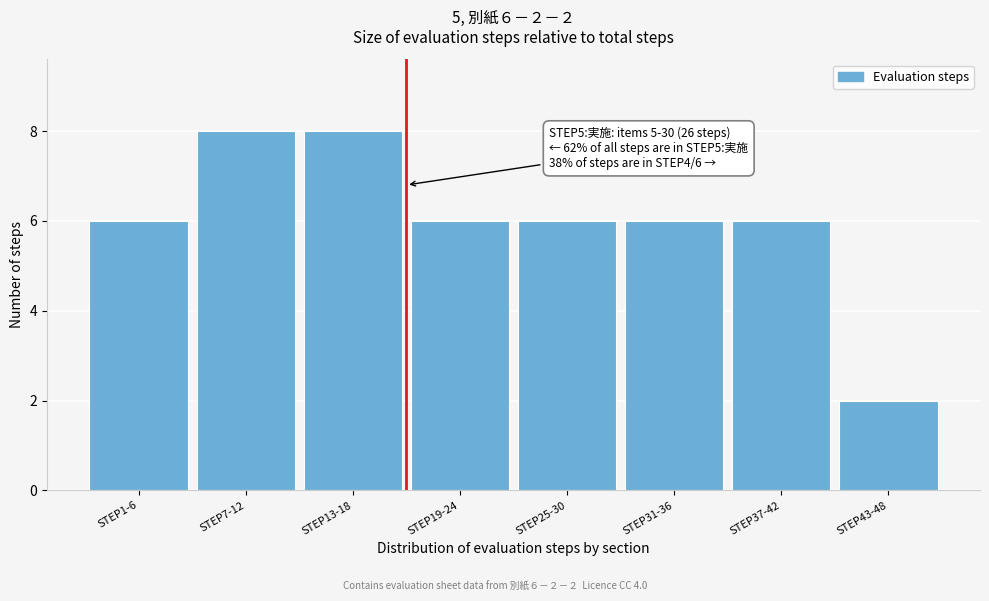

Reading left to right, list all the values displayed in this chart.

STEP1-6=6	STEP7-12=8	STEP13-18=8	STEP19-24=6	STEP25-30=6	STEP31-36=6	STEP37-42=6	STEP43-48=2